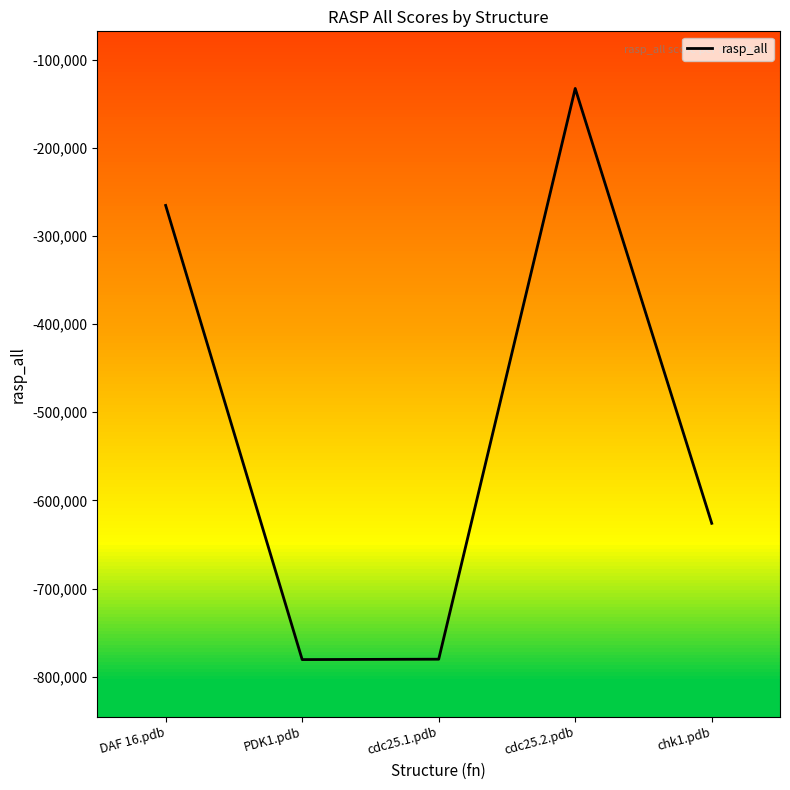

How many interior local peaks (higher than both neighbors) does the data have?

1